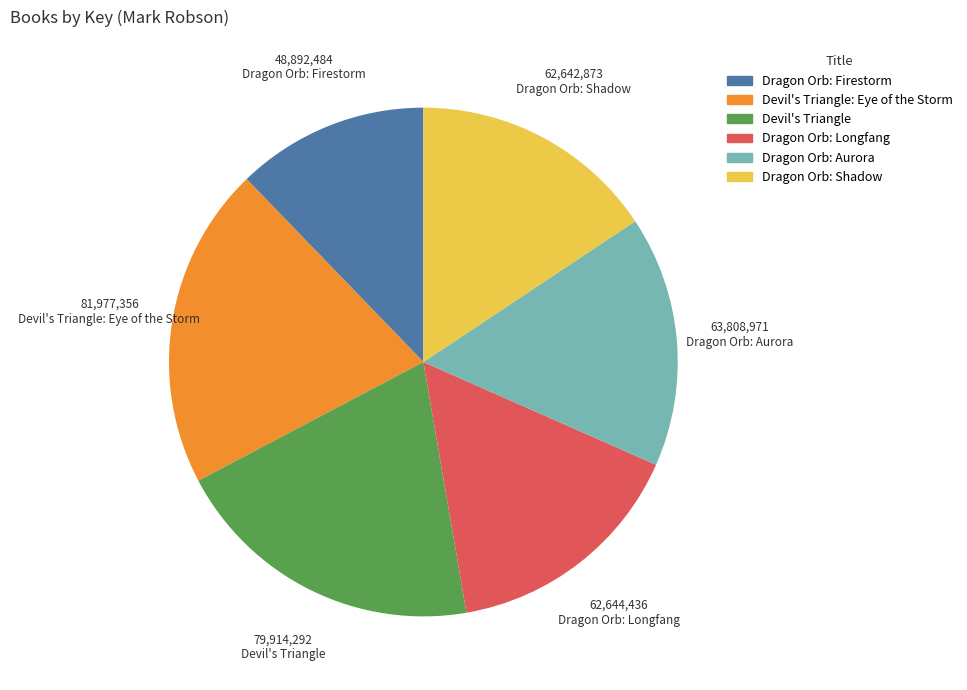

Is it true that Devil's Triangle: Eye of the Storm is 21% of the pie?

True